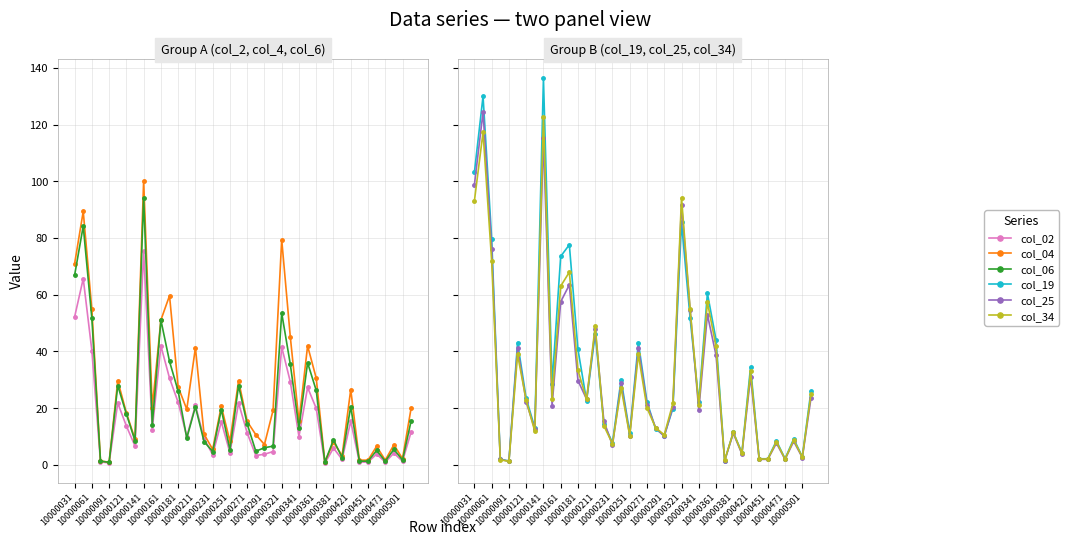

Reading left to right, what are all the values shown in this chart?

col_02: 52.1	65.7	40.3	1.0	0.7	21.8	13.7	6.6	75.3	12.4	41.9	30.5	22.0	9.9	21.0	9.3	3.5	15.2	4.2	21.8	11.2	3.3	3.7	4.7	41.5	29.2	9.9	27.3	19.9	0.5	5.9	1.9	15.4	0.9	0.9	3.8	0.9	4.1	1.2	11.6
col_04: 70.9	89.3	54.8	1.4	0.9	29.6	18.3	9.0	100.2	20.2	51.0	59.6	27.4	19.6	41.3	10.8	5.4	20.6	8.3	29.6	15.3	10.6	7.1	19.2	79.4	45.0	15.3	41.9	30.6	1.0	7.9	3.2	26.5	1.6	1.6	6.5	1.6	7.0	2.2	20.0
col_06: 66.8	84.2	51.6	1.3	0.8	27.9	17.9	8.5	94.1	14.2	51.0	36.5	26.0	9.4	20.4	8.2	4.7	19.5	5.3	27.9	14.4	4.8	6.0	6.6	53.5	35.4	13.1	36.0	26.2	0.9	8.8	2.5	20.5	1.3	1.3	5.0	1.3	5.4	1.7	15.5
col_19: 103.2	130.0	79.7	2.0	1.3	43.1	23.4	13.1	136.3	28.6	73.5	77.6	40.7	22.5	46.2	14.4	7.8	30.1	11.2	43.1	22.2	12.6	10.3	19.8	85.5	51.7	22.1	60.5	44.1	1.5	11.5	4.2	34.5	2.1	2.1	8.4	2.1	9.1	2.8	26.0
col_25: 98.8	124.4	76.3	1.9	1.2	41.3	22.2	12.5	115.1	20.9	57.5	63.5	29.7	23.1	47.8	15.4	6.9	28.8	10.3	41.3	21.2	13.0	10.0	20.5	91.8	54.5	19.3	53.0	38.6	1.4	11.1	3.8	31.1	1.9	1.9	7.6	1.9	8.2	2.5	23.5
col_34: 93.1	117.3	71.9	1.8	1.2	38.9	22.7	11.8	122.6	23.3	63.0	67.9	33.4	23.0	48.9	13.8	7.4	27.1	10.3	38.9	20.0	13.1	10.6	21.6	94.2	54.8	20.9	57.3	41.8	1.5	11.4	4.0	32.9	2.0	2.0	8.1	2.0	8.7	2.7	24.9